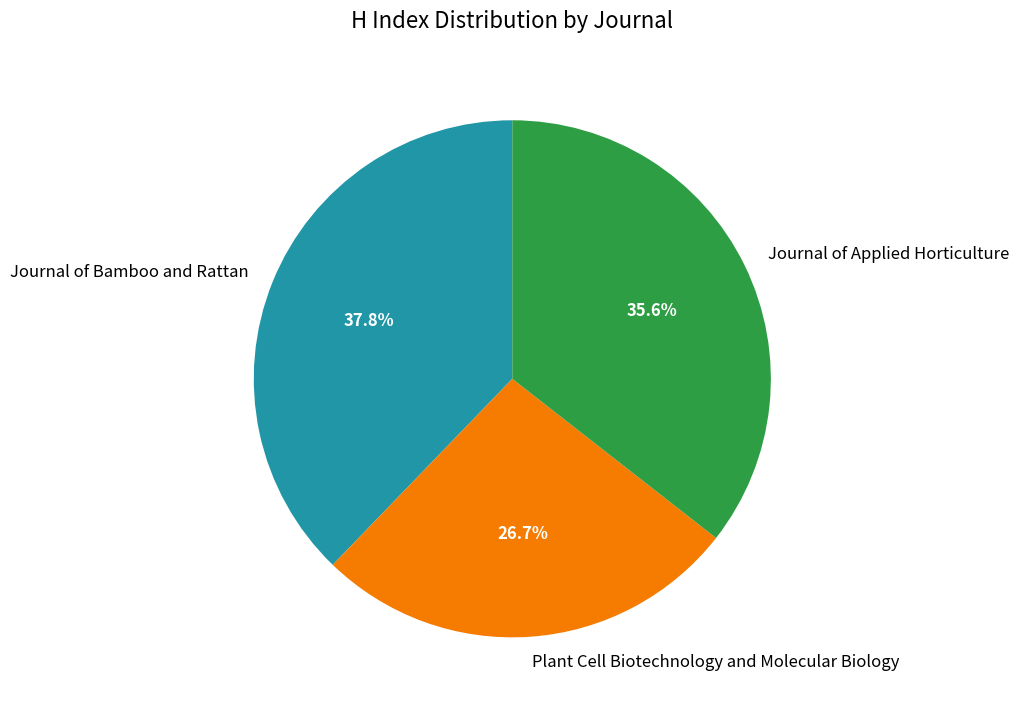

To the nearest percent, what is the difference between the Journal of Applied Horticulture and Journal of Bamboo and Rattan slice percentages?

2%